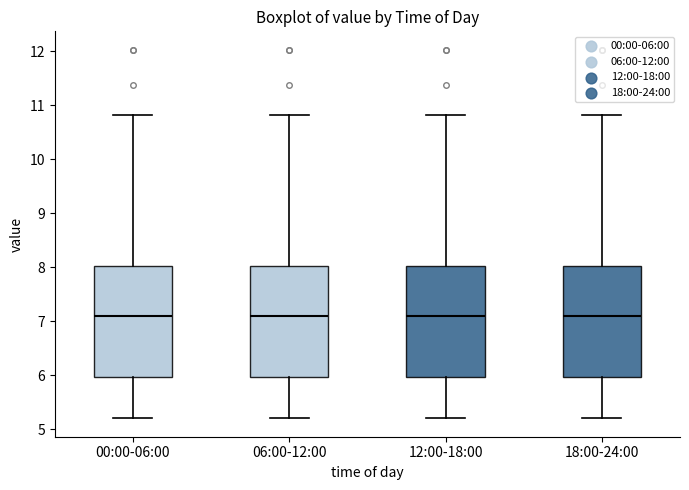

Reading left to right, transcribe this box plot: for each box, give where its median line is, the range the box spans, and where its two whiskers end, as read against the y-axis. The values are not printed on the chart, so give them approximately, as read against the axis.

00:00-06:00: median 7.1, box 6.0 to 8.0, whiskers 5.2 to 10.8
06:00-12:00: median 7.1, box 6.0 to 8.0, whiskers 5.2 to 10.8
12:00-18:00: median 7.1, box 6.0 to 8.0, whiskers 5.2 to 10.8
18:00-24:00: median 7.1, box 6.0 to 8.0, whiskers 5.2 to 10.8